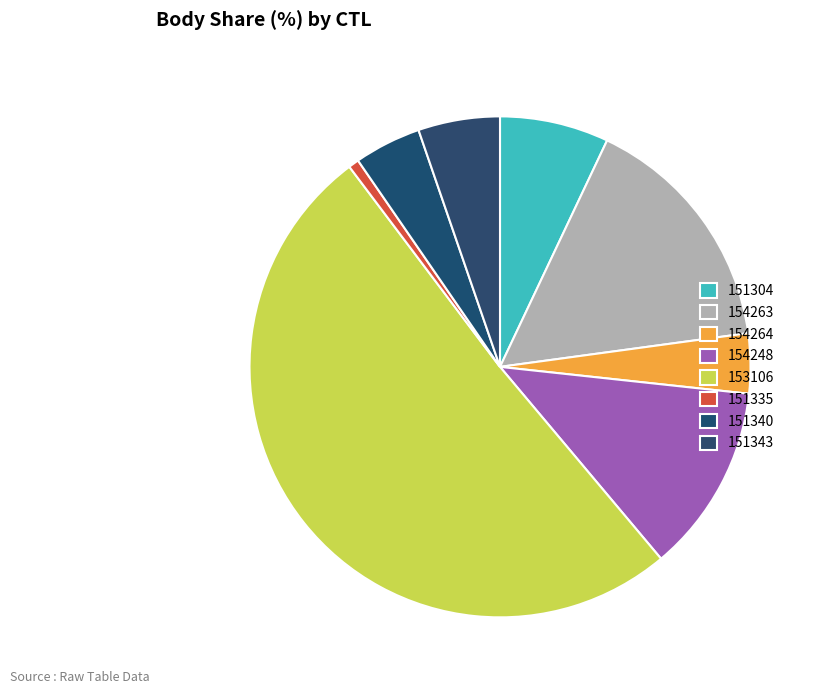

Which category accounts for the majority?

153106